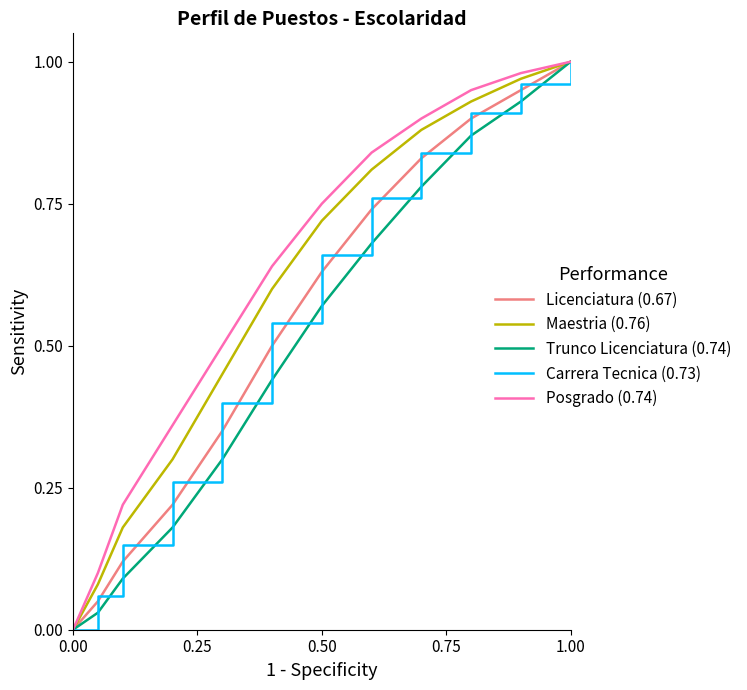

How many lines are shown in the chart?

5